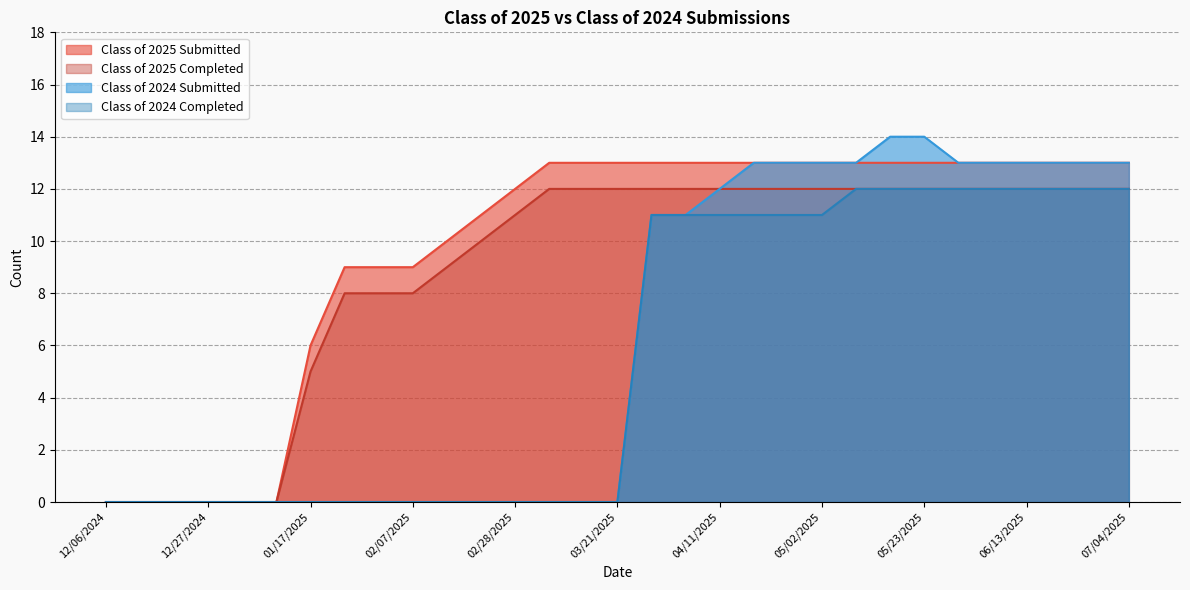

List the labels in order of Class of 2025 Submitted value, smallest first.

12/06/2024, 12/13/2024, 12/20/2024, 12/27/2024, 12/31/2024, 01/10/2025, 01/17/2025, 01/24/2025, 01/31/2025, 02/07/2025, 02/14/2025, 02/21/2025, 02/28/2025, 03/07/2025, 03/14/2025, 03/21/2025, 03/28/2025, 04/04/2025, 04/11/2025, 04/18/2025, 04/24/2025, 05/02/2025, 05/09/2025, 05/16/2025, 05/23/2025, 05/30/2025, 06/06/2025, 06/13/2025, 06/20/2025, 06/27/2025, 07/04/2025